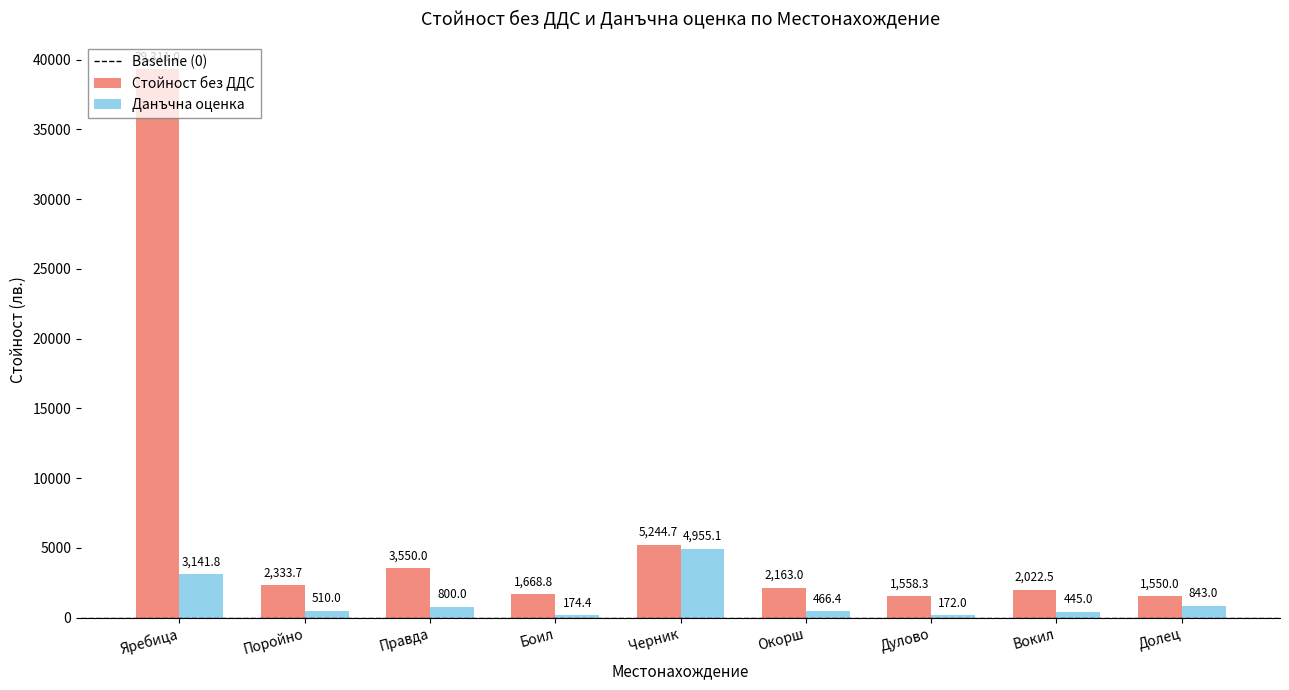

What is the average value of the Стойност без ДДС series?

6600.2